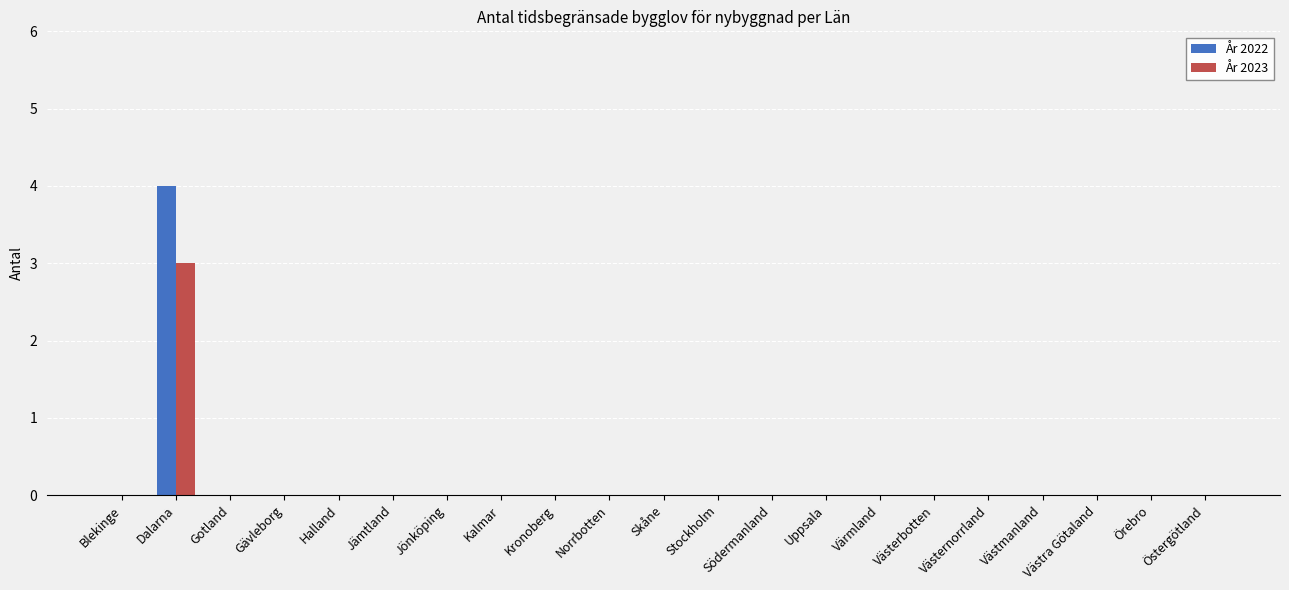

What is the greatest value displayed?

4